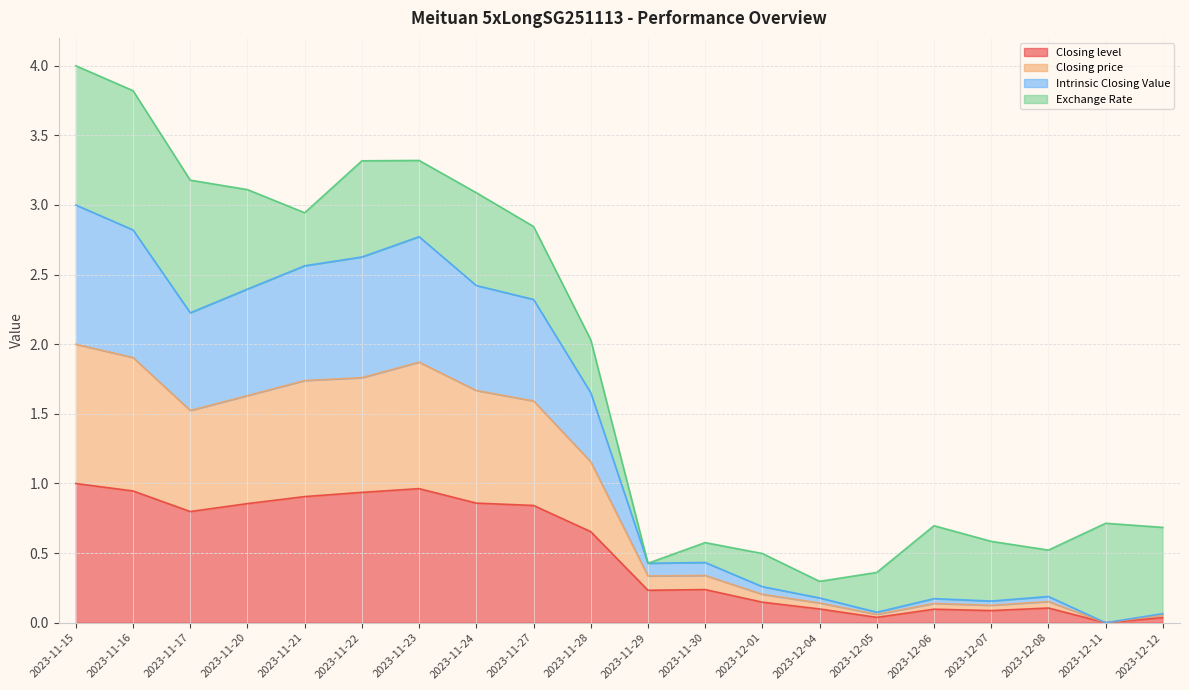

What is the total value across all series at 2023-11-21?

2.9